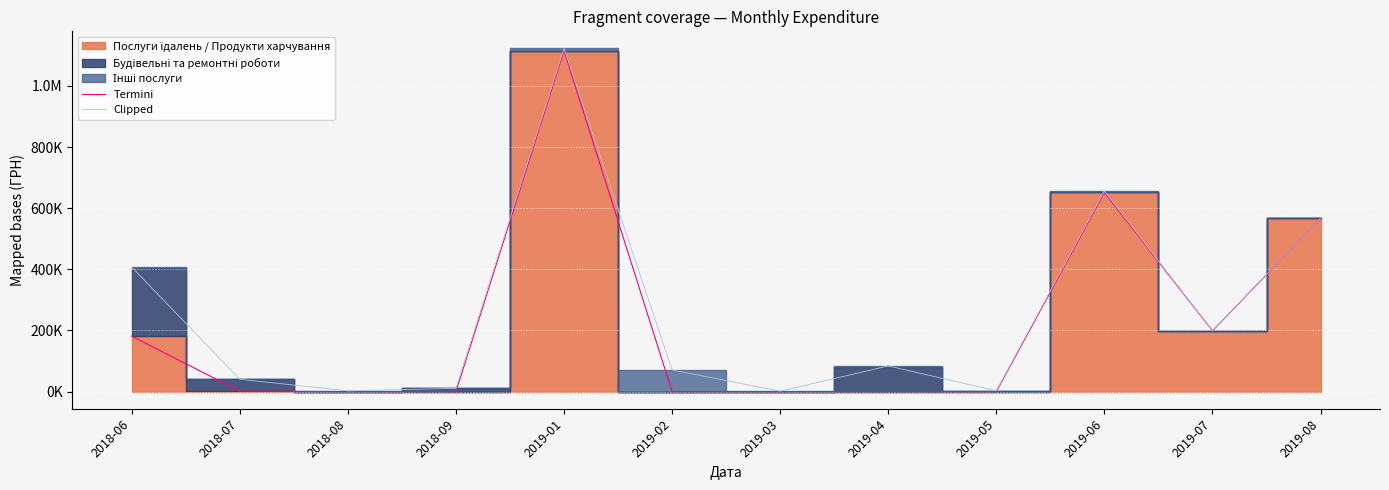

Reading right to left, extract all data points from this chart.

Termini: 566363.4	198761.2	651409.1	0.0	0.0	0.0	0.0	1115630.5	0.0	0.0	1284.0	181274.0
Clipped: 566363.4	198761.2	655996.4	2556.0	83880.0	1279.0	70792.7	1122455.5	10559.3	2421.1	40284.0	407236.7